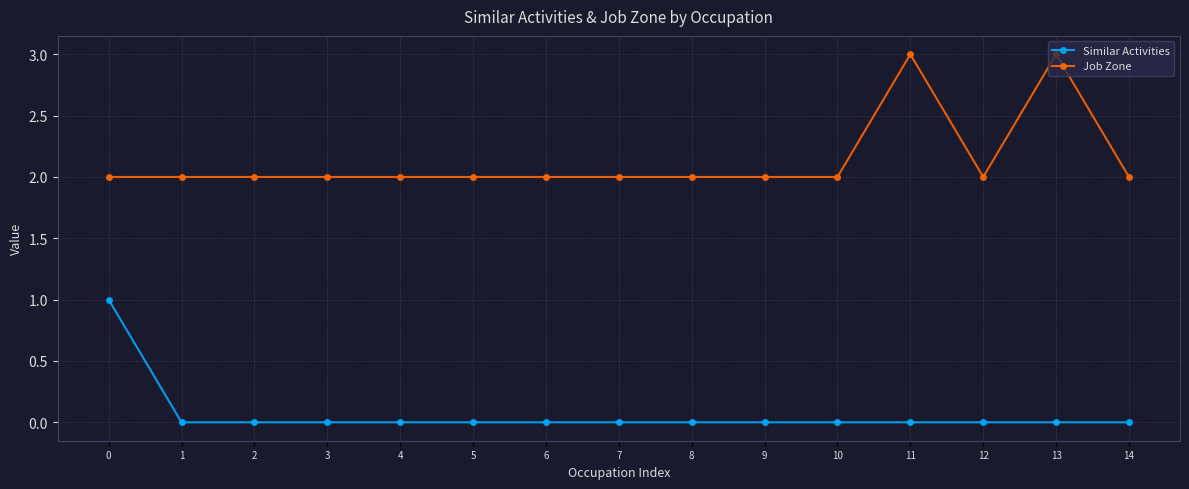

List the series in order of their peak value, highest first.

Job Zone, Similar Activities